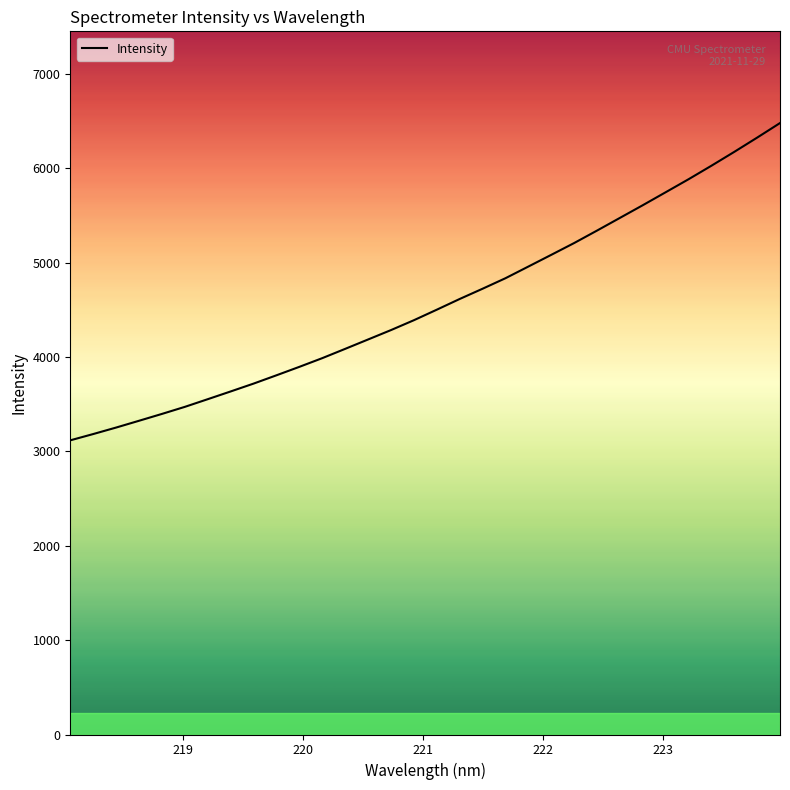

What is the difference between the maximum and minimum values?

3361.6